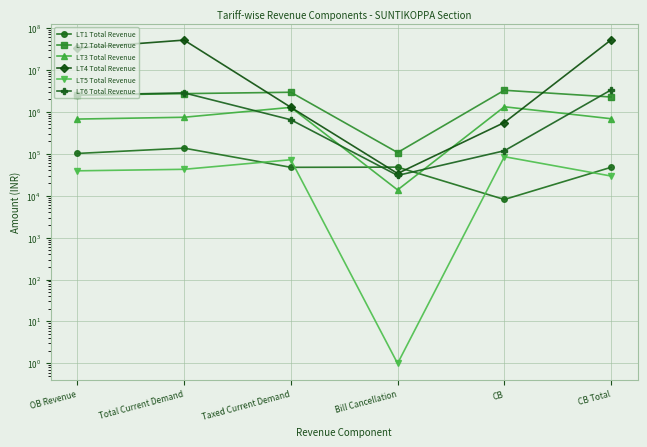

List the series in order of their peak value, highest first.

LT4 Total Revenue, LT6 Total Revenue, LT2 Total Revenue, LT3 Total Revenue, LT1 Total Revenue, LT5 Total Revenue